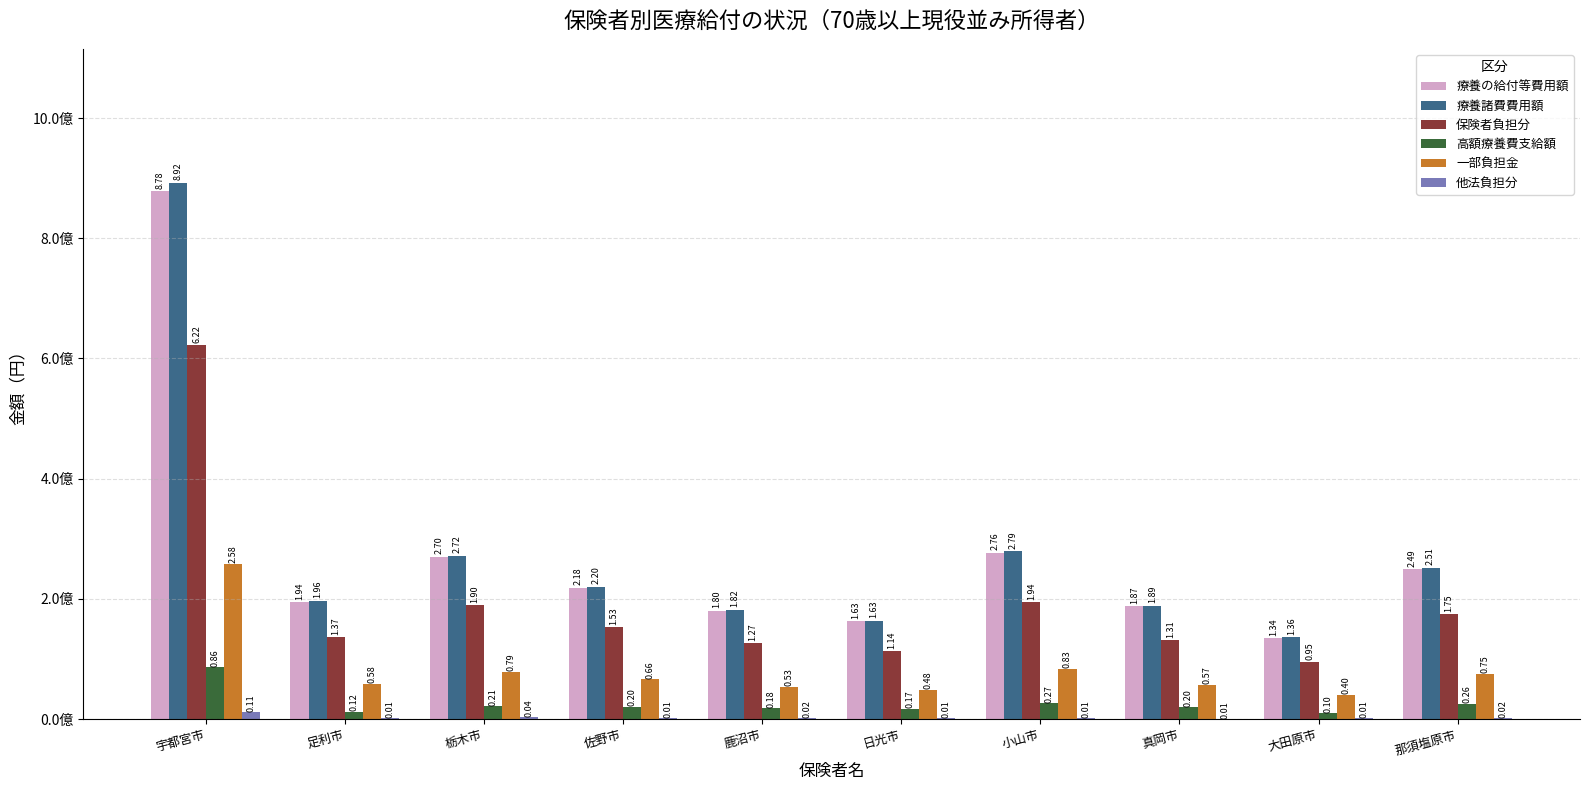

True or false: 一部負担金 has a value of 78593297 at 栃木市.

True